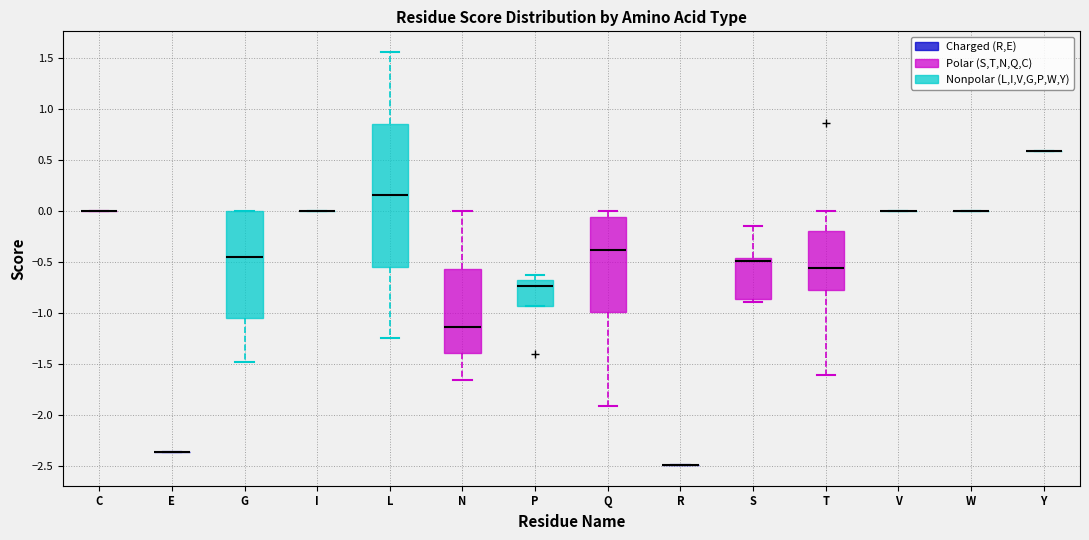

Where does the median line of the box for P sit on the y-axis? The values are not printed on the chart, so give them approximately, as read against the axis.

-0.75